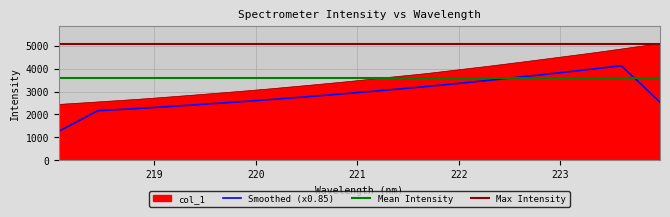

Where is the data nearest to the value 3762?

221.6902